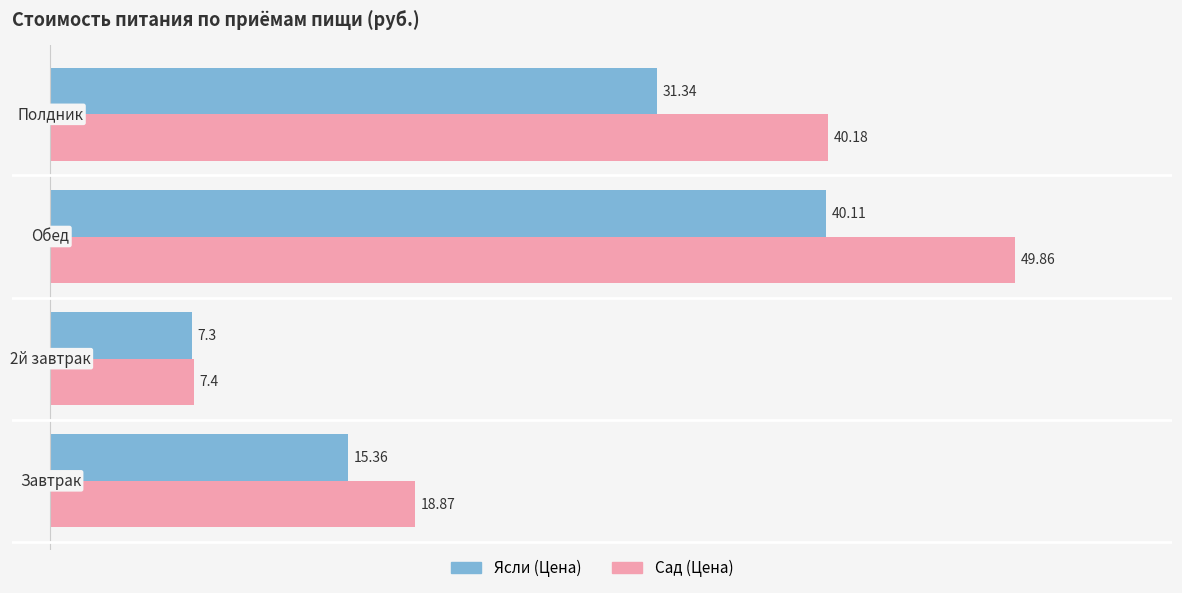

Which series has the largest total across all categories?

Сад (Цена)